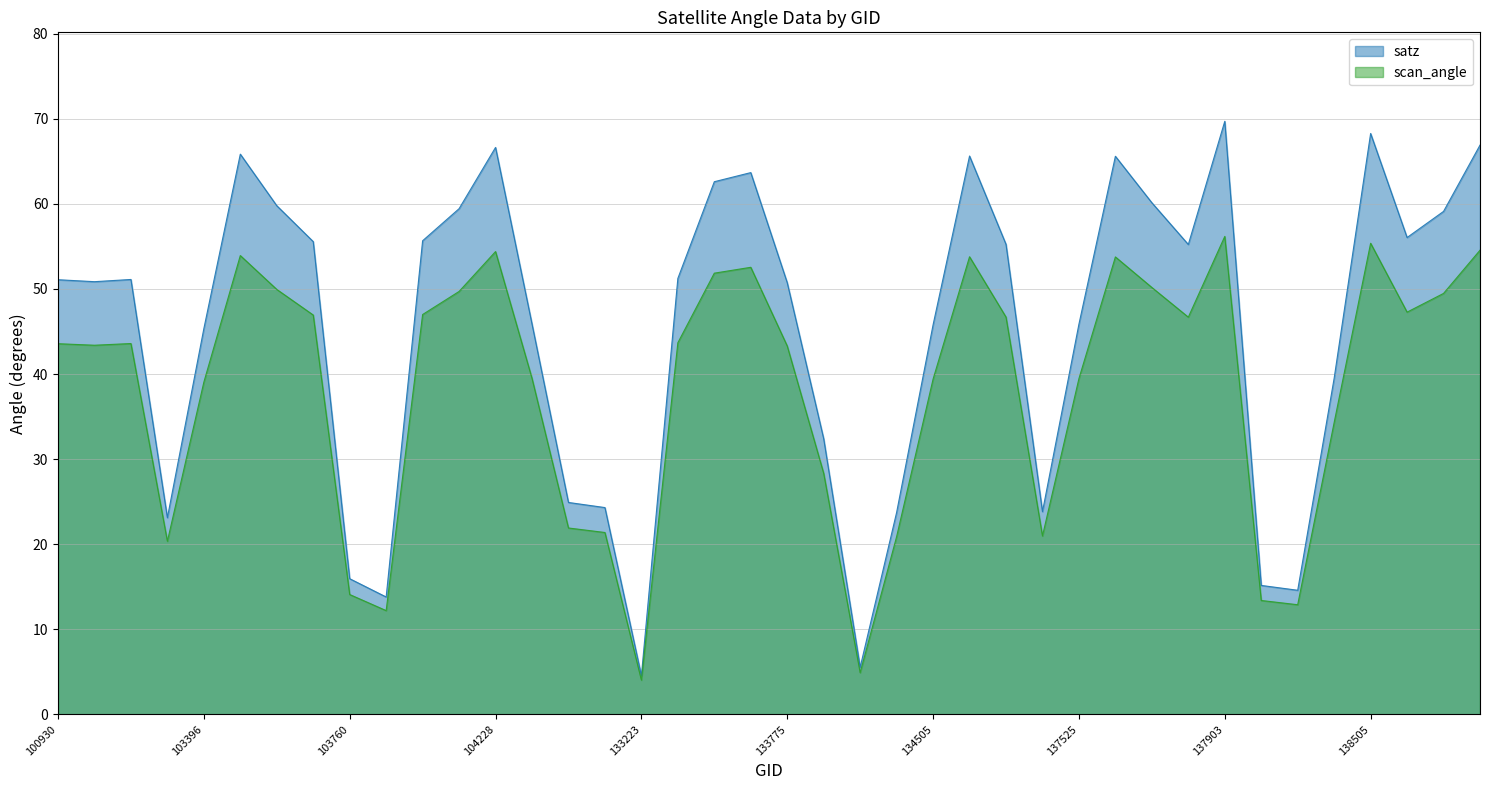

Rank the series by their maximum value, from highest to lowest.

satz, scan_angle